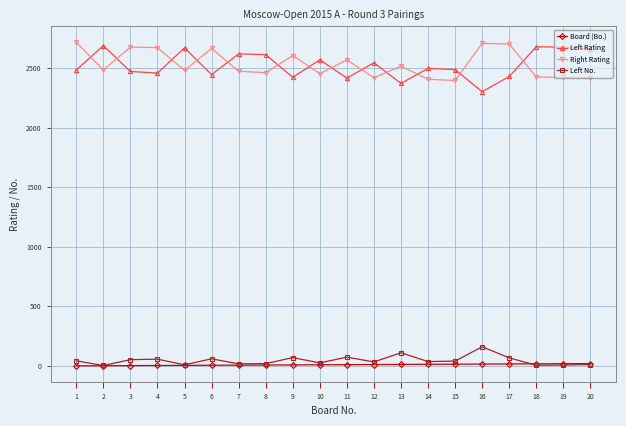

At which category does Left Rating reach its first local peak?

2